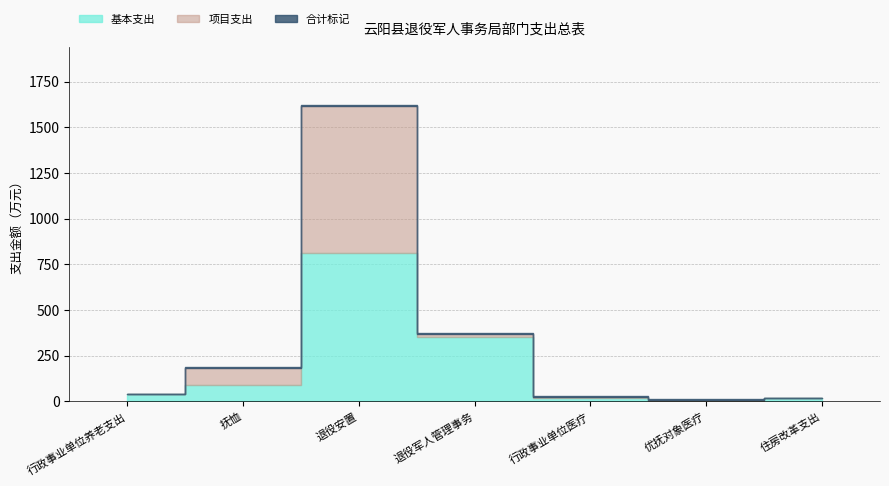

Which series has the largest total across all categories?

基本支出